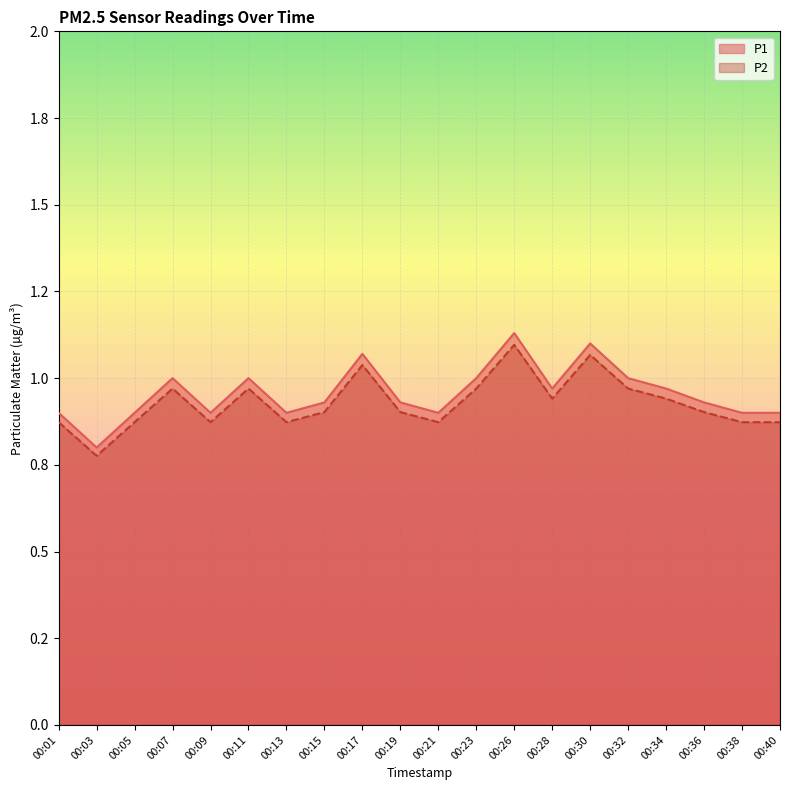

Does the chart display data point markers on the line(s)?

No